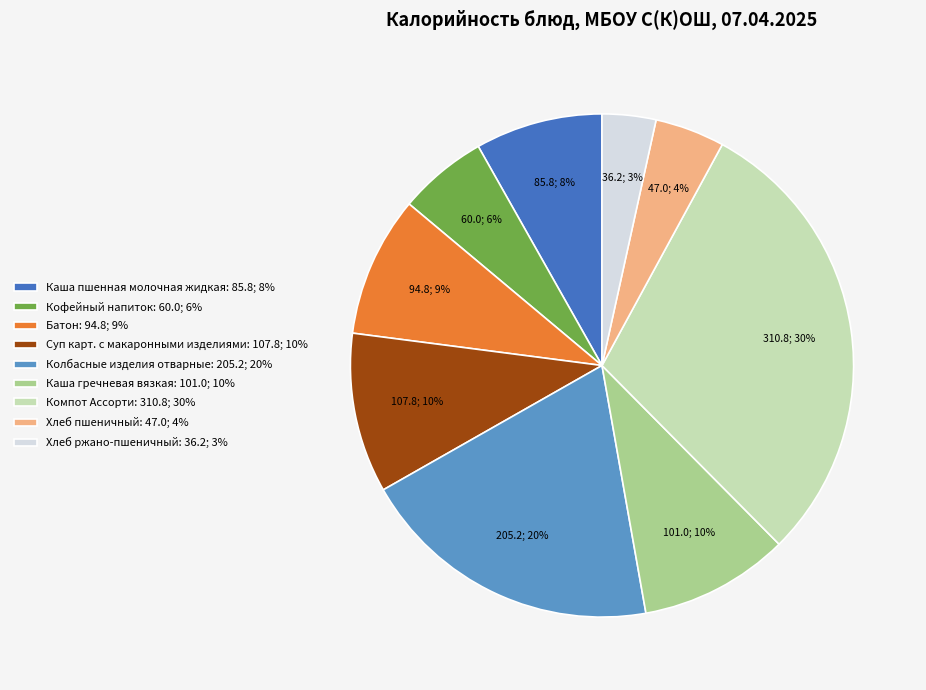

To the nearest percent, what is the difference between the Каша гречневая вязкая and Батон slice percentages?

1%